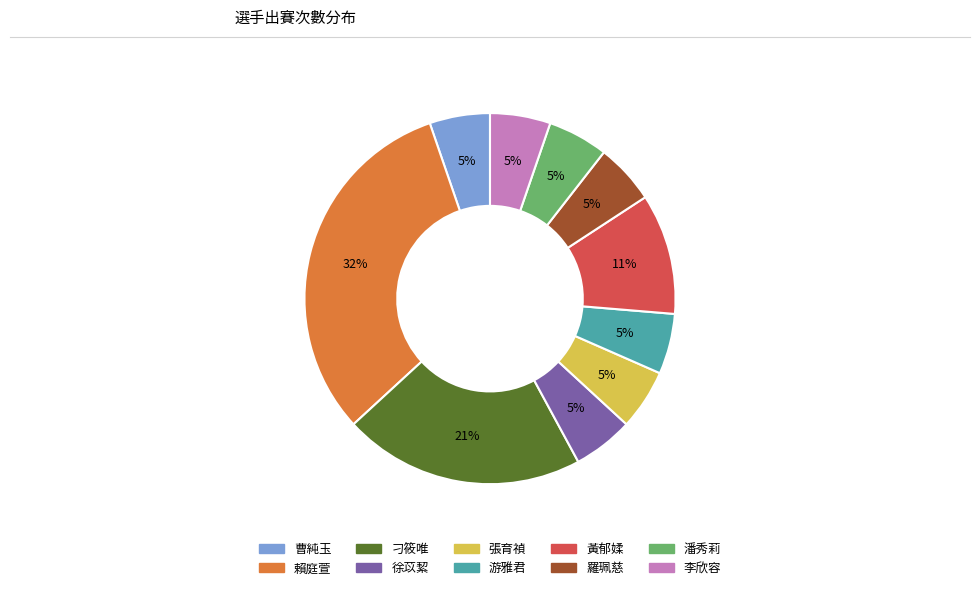

To the nearest percent, what is the combined percentage of 黃郁媃 and 曹純玉?

16%